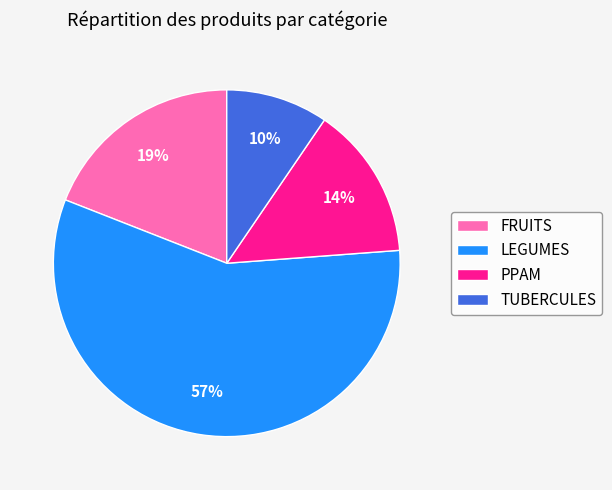

What is the largest slice in the pie chart?

LEGUMES